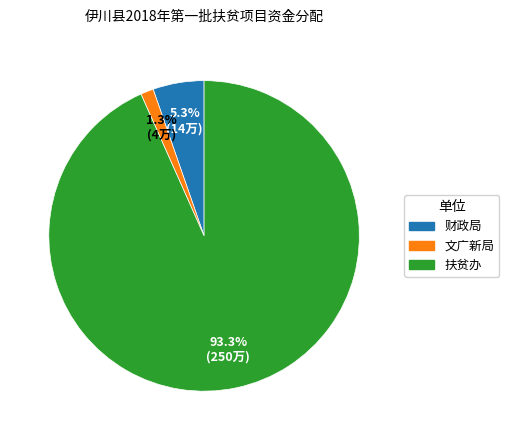

Count the number of slices in the pie.

3